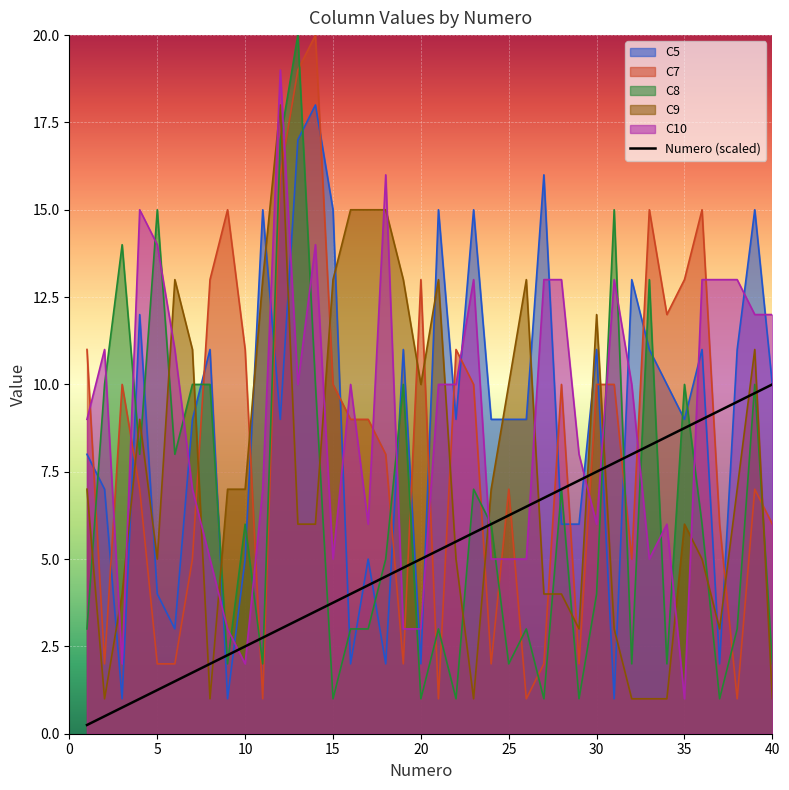

How many lines are shown in the chart?

6